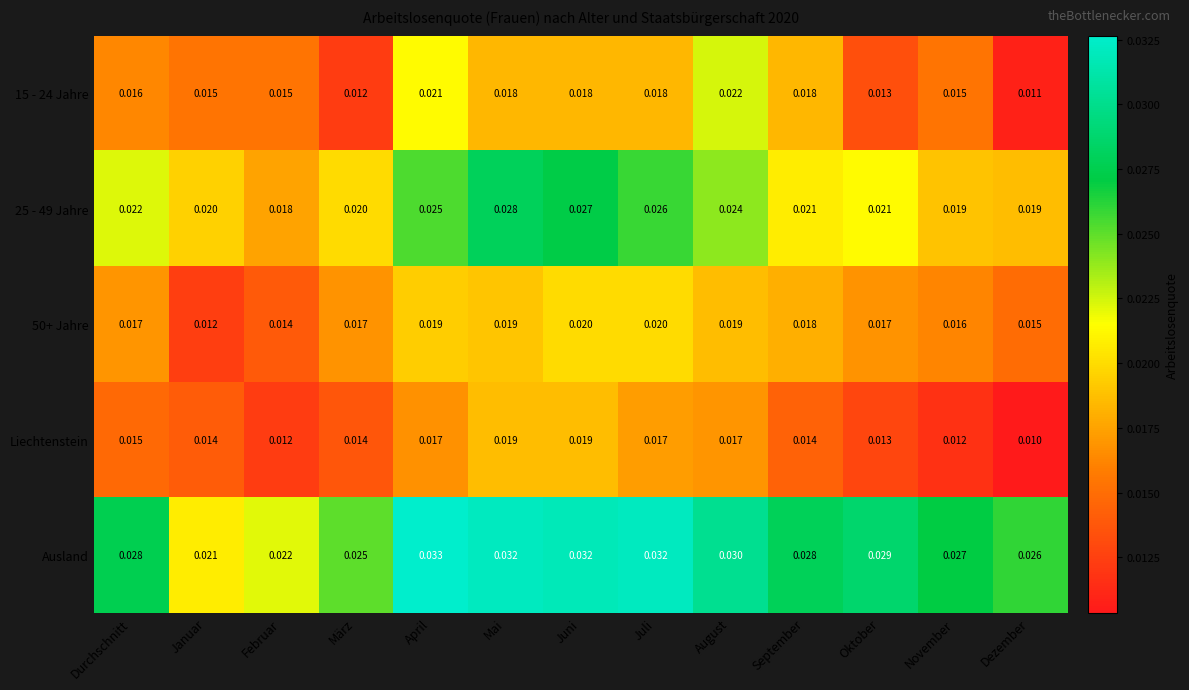

Which series changed the most between Januar and September?

Ausland